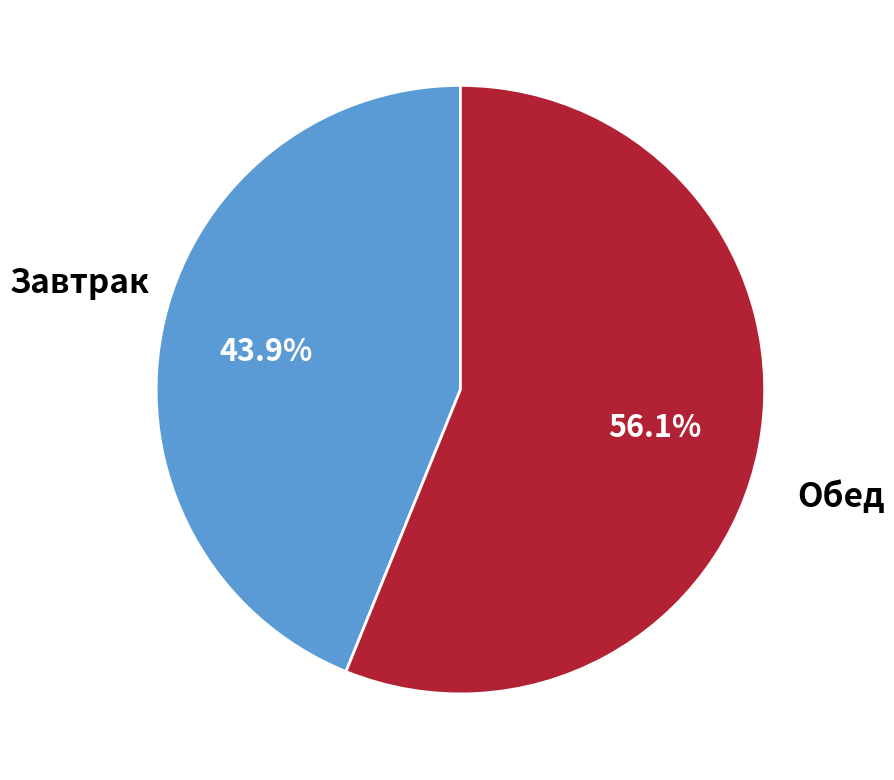

Does any single category account for the majority?

Yes